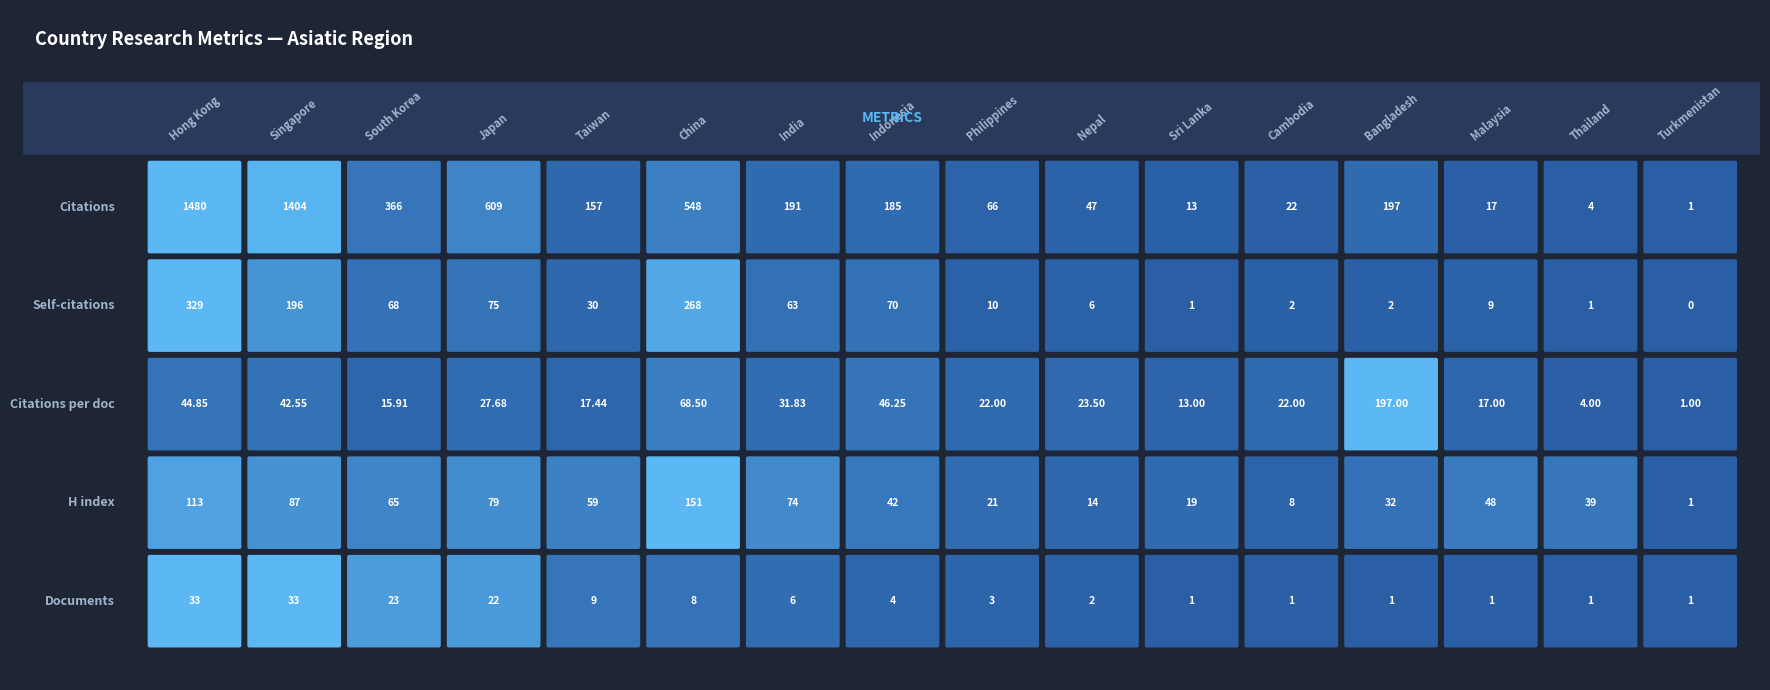

What is the greatest value displayed?

1480.0